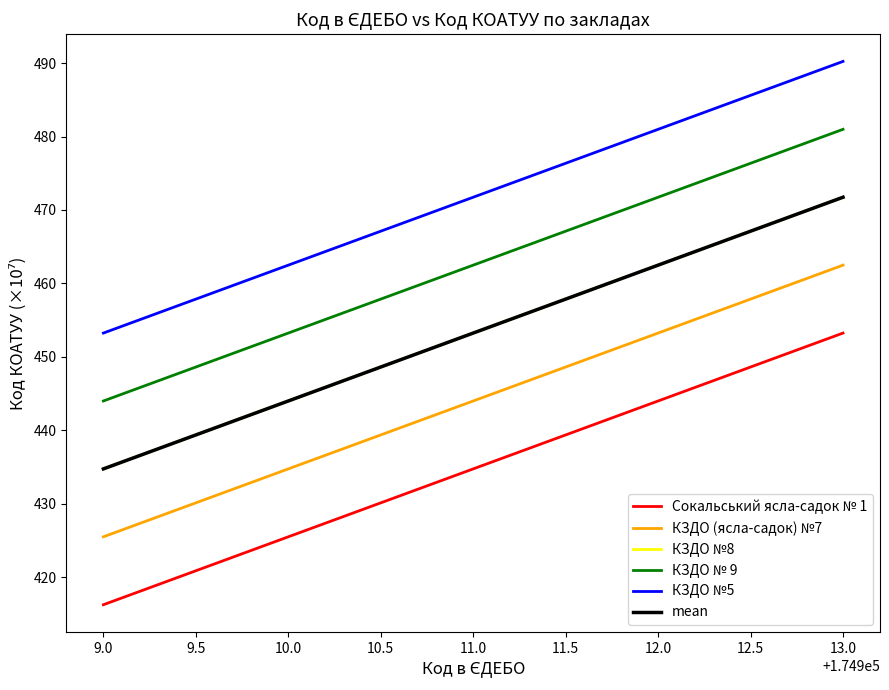

Does the chart display data point markers on the line(s)?

No